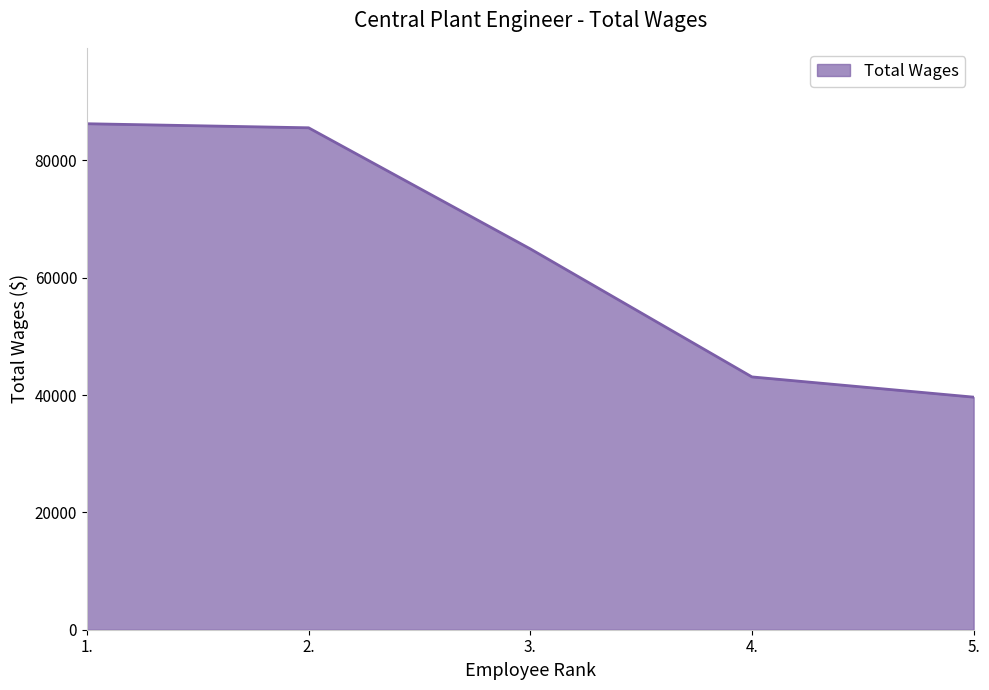

What is the sum of the values at 3. and 2.?

150457